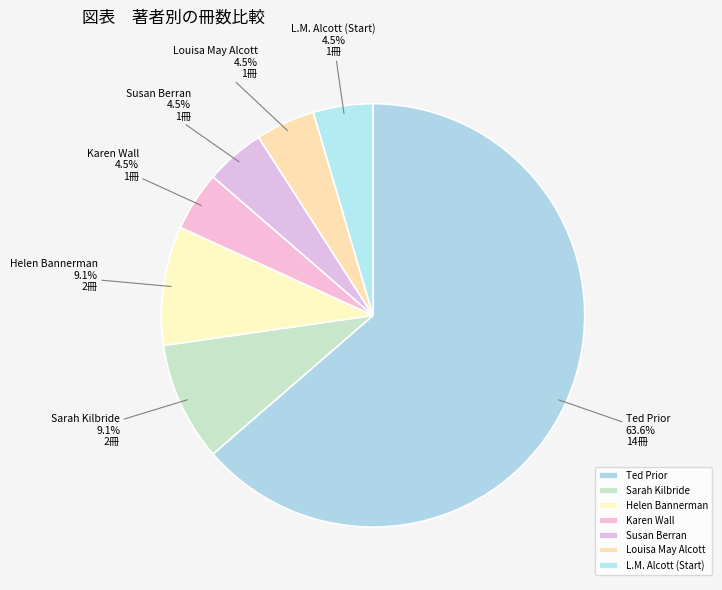

How many slices are in this pie chart?

7